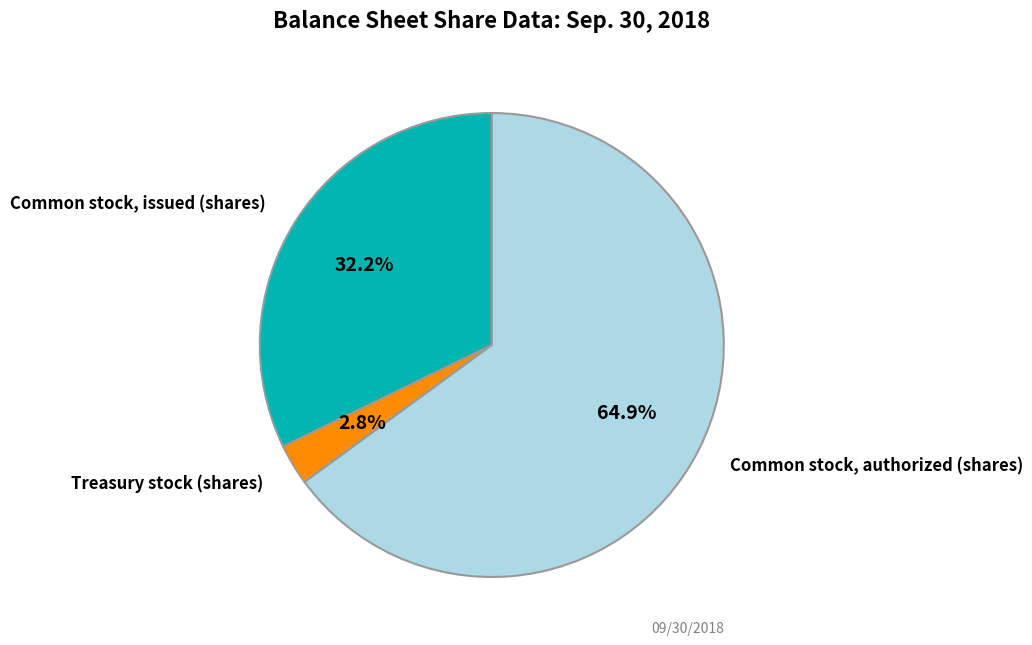

To the nearest percent, what is the difference between the largest and smallest slice percentages?

62%